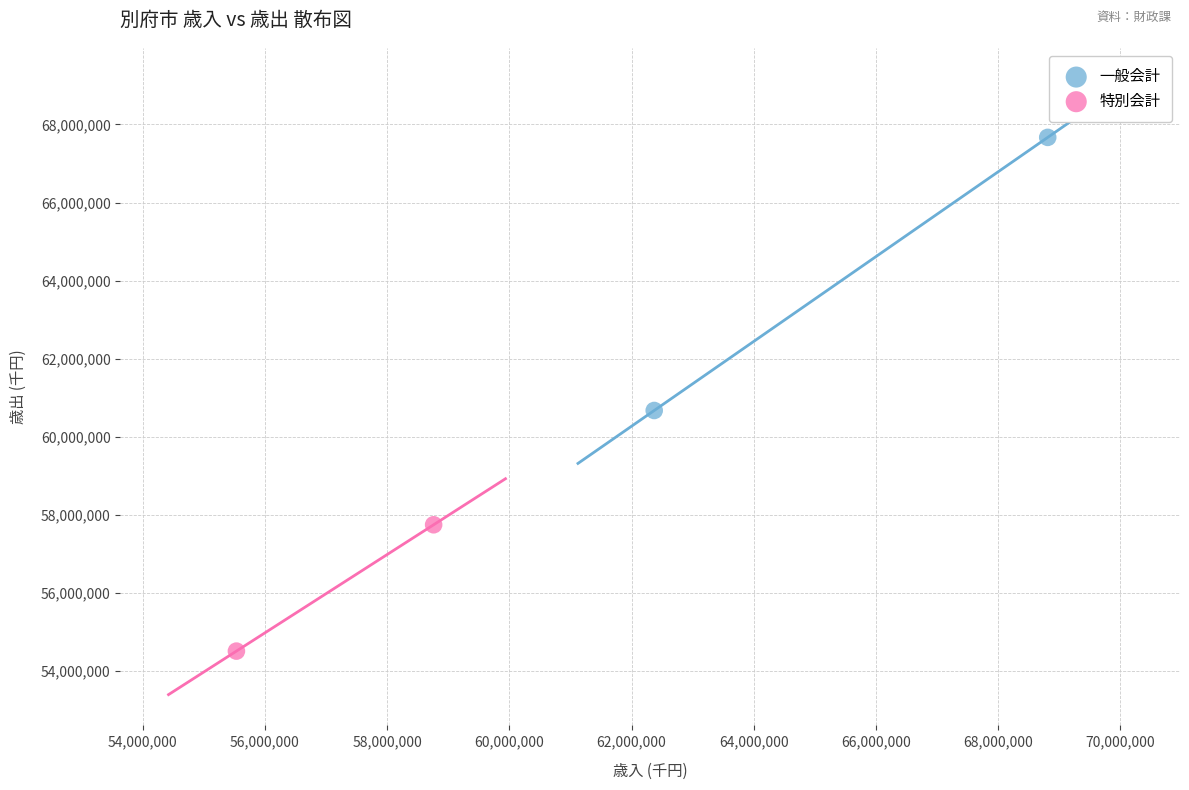

Which series reaches the minimum Y coordinate?

特別会計